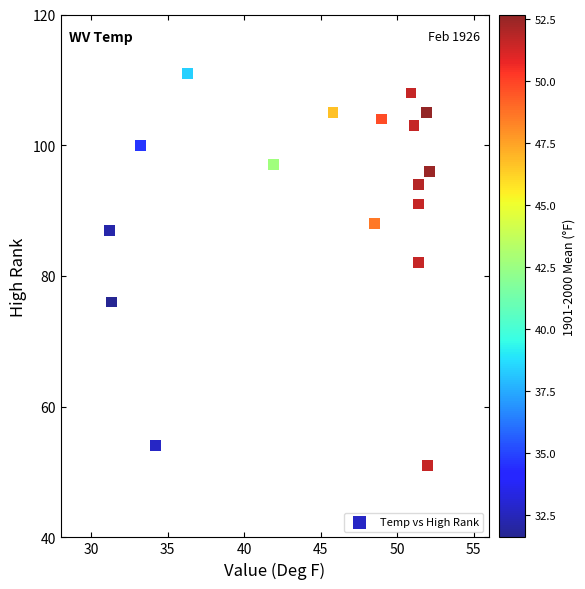

What Y value in the scatter plot is closest to 81?

82